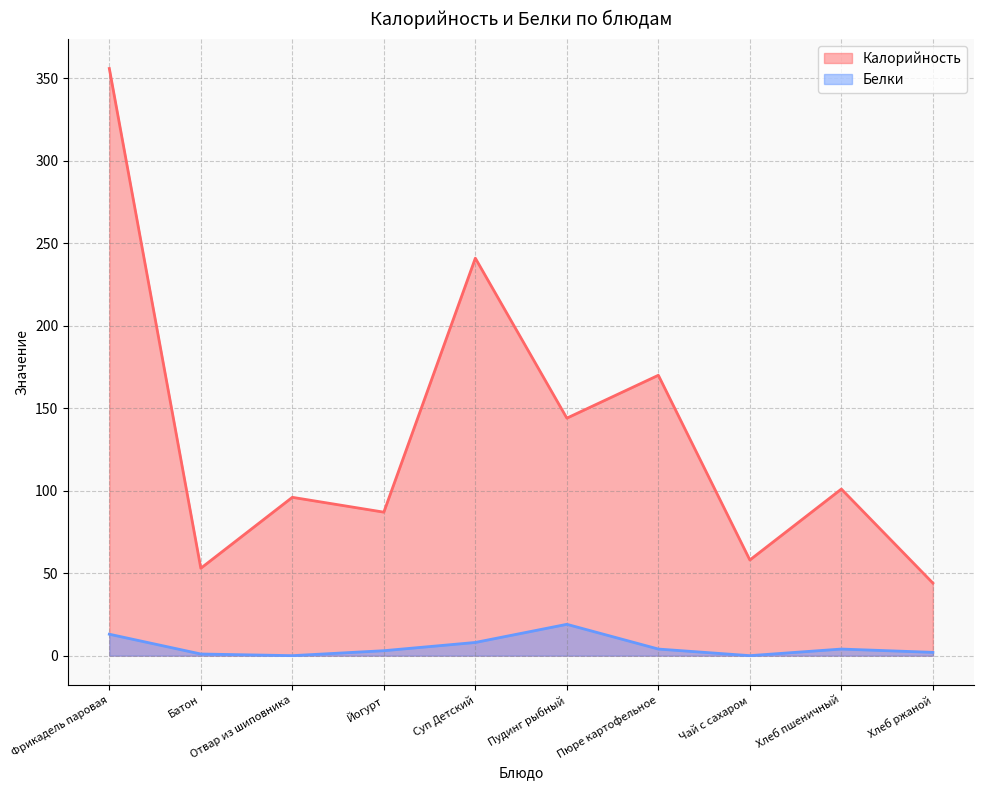

What is the sum of the Белки values at Чай с сахаром and Хлеб ржаной?

2